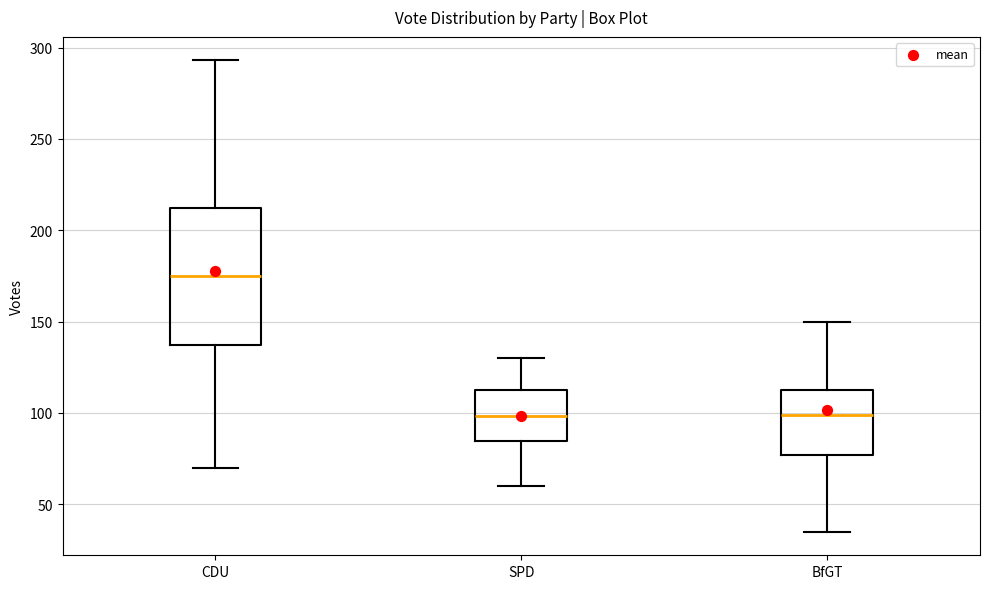

Which box has the highest median line?

CDU